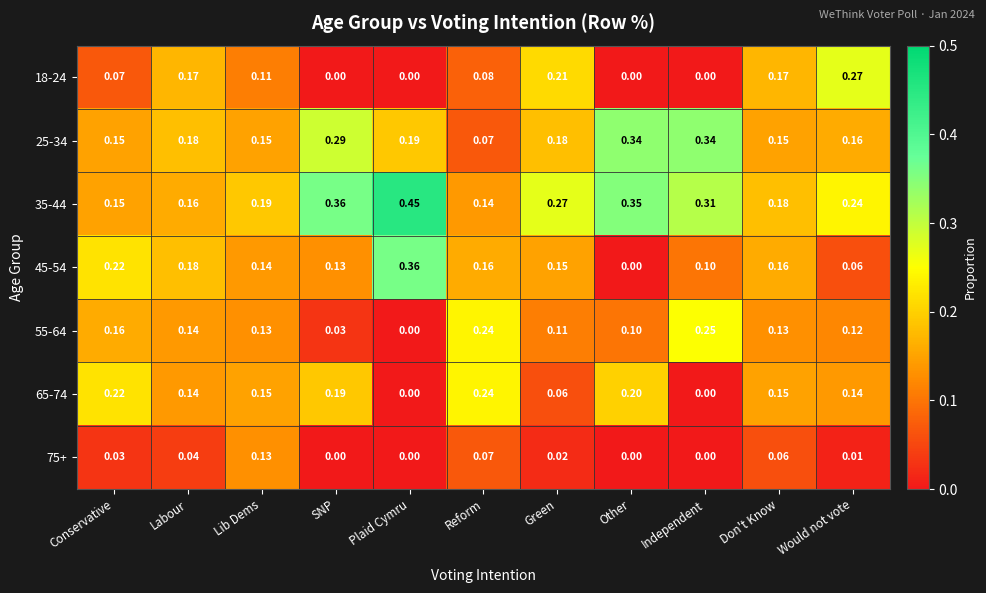

Where is 35-44 nearest to the value 0?

Reform